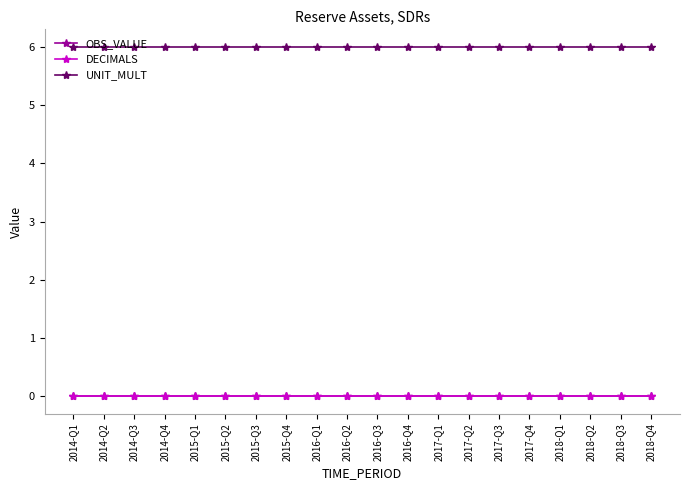

Rank the categories by UNIT_MULT value from lowest to highest.

2014-Q1, 2014-Q2, 2014-Q3, 2014-Q4, 2015-Q1, 2015-Q2, 2015-Q3, 2015-Q4, 2016-Q1, 2016-Q2, 2016-Q3, 2016-Q4, 2017-Q1, 2017-Q2, 2017-Q3, 2017-Q4, 2018-Q1, 2018-Q2, 2018-Q3, 2018-Q4